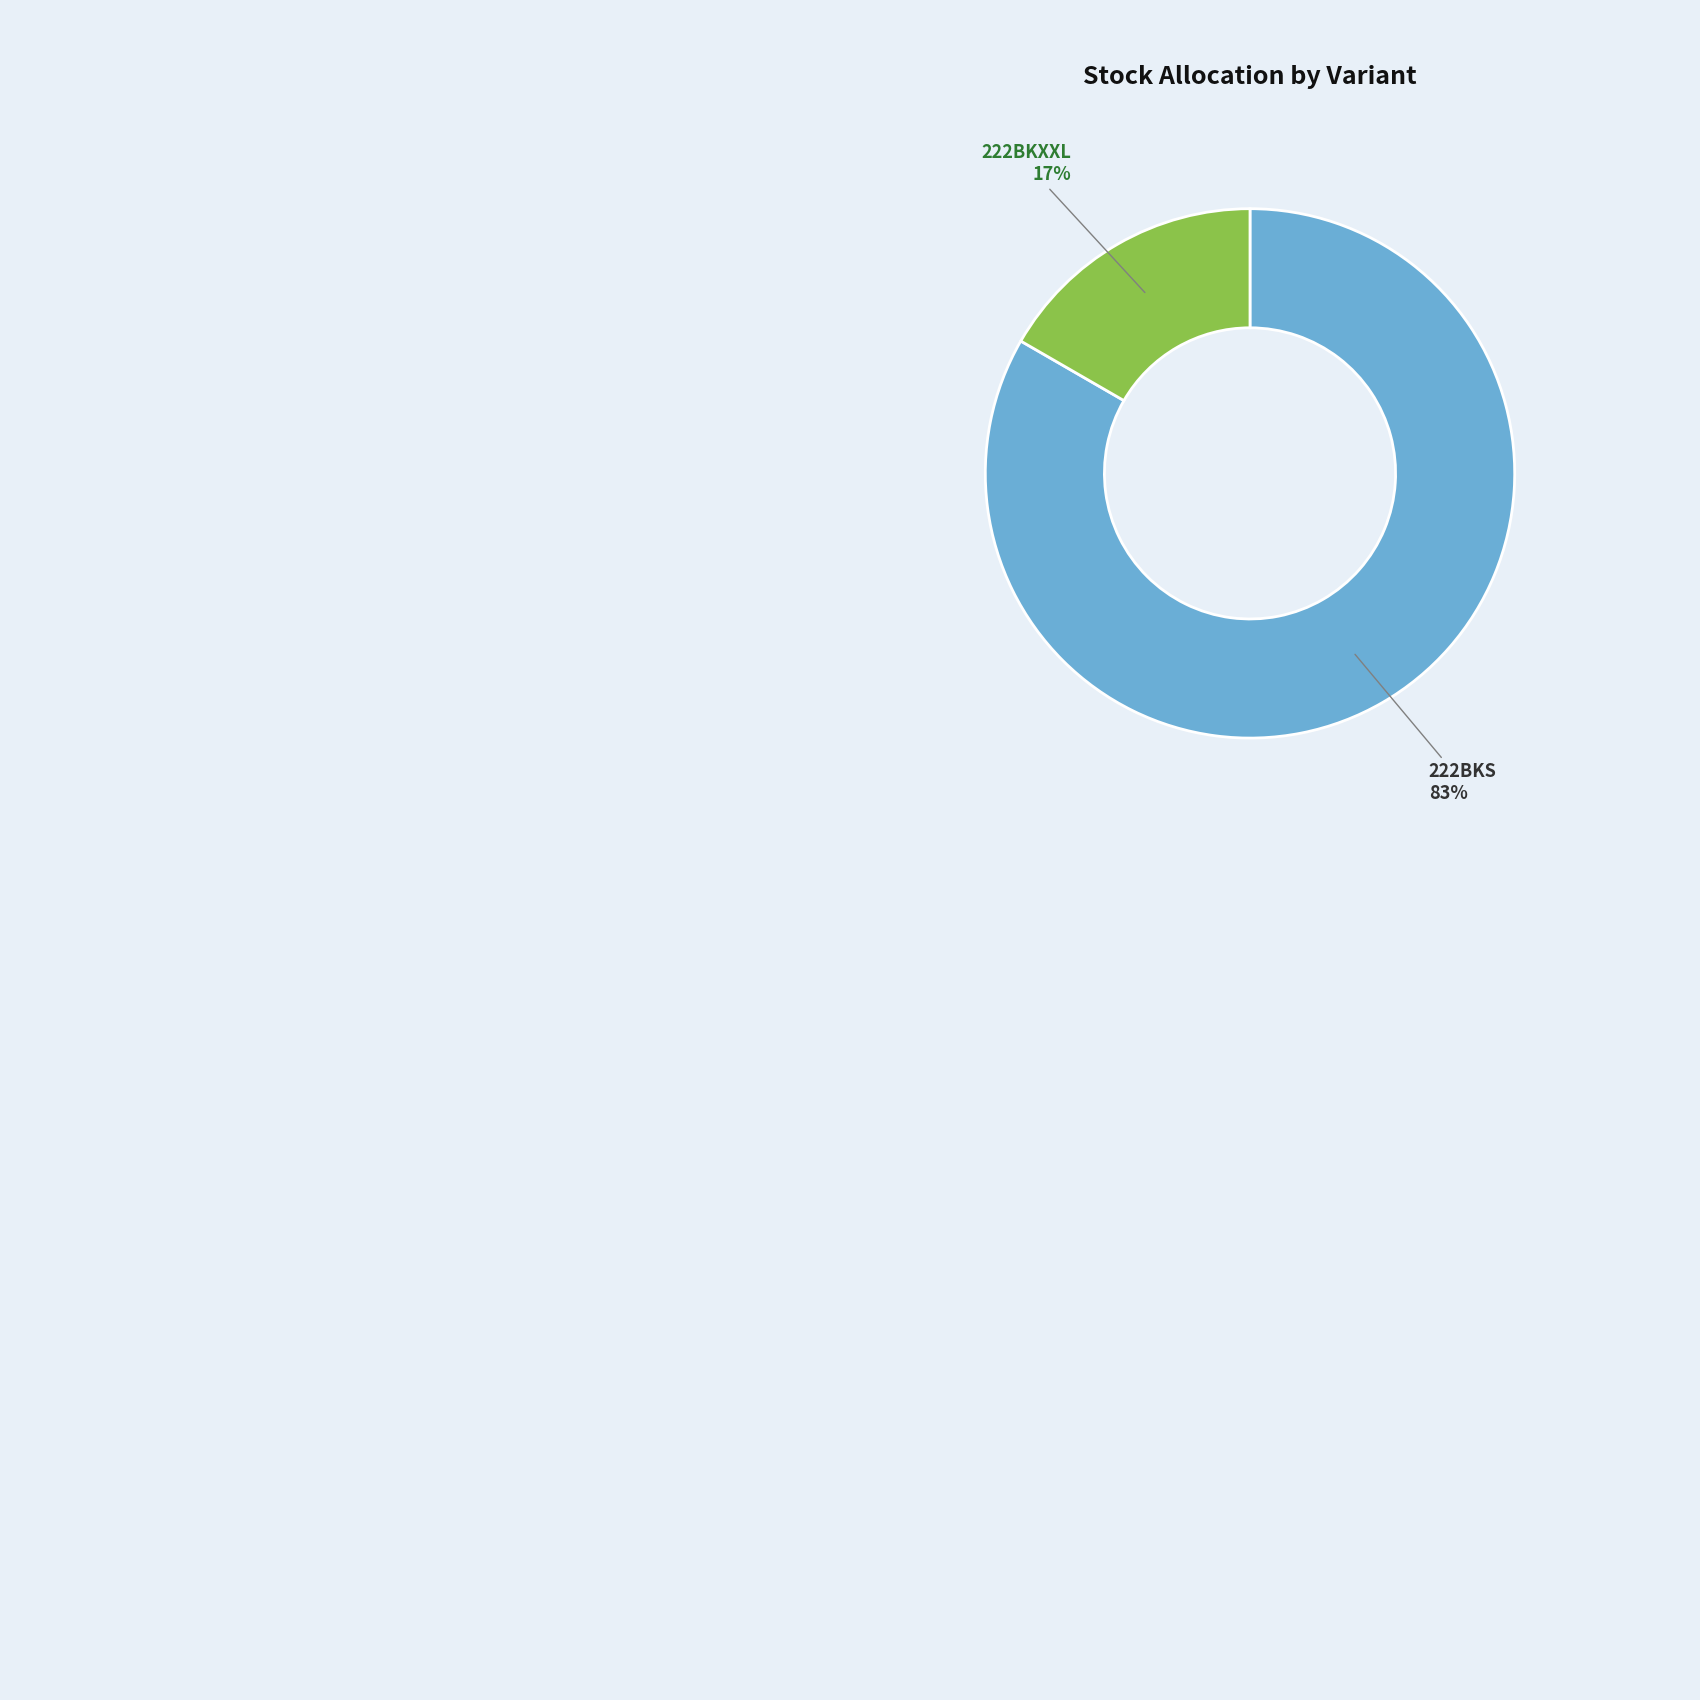

Rank the categories by value from lowest to highest.

222BKXXL, 222BKS